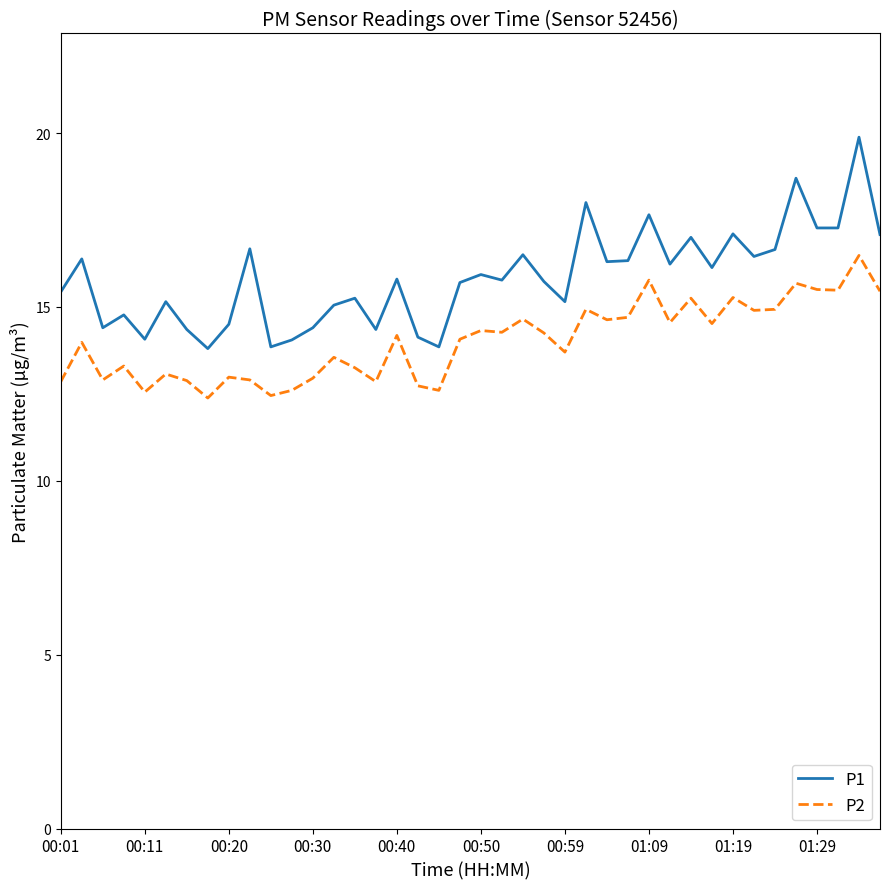

True or false: P2 has more than 0 points higher than both neighbors.

True